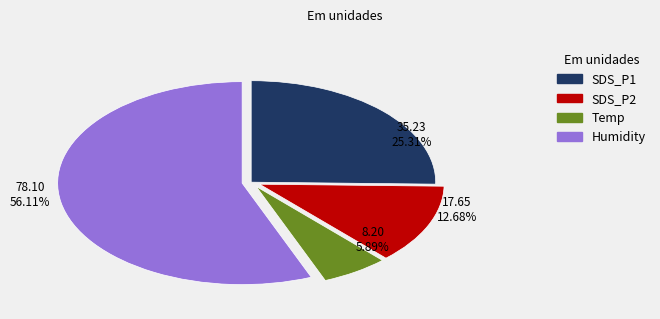

Which slice is the largest?

Humidity